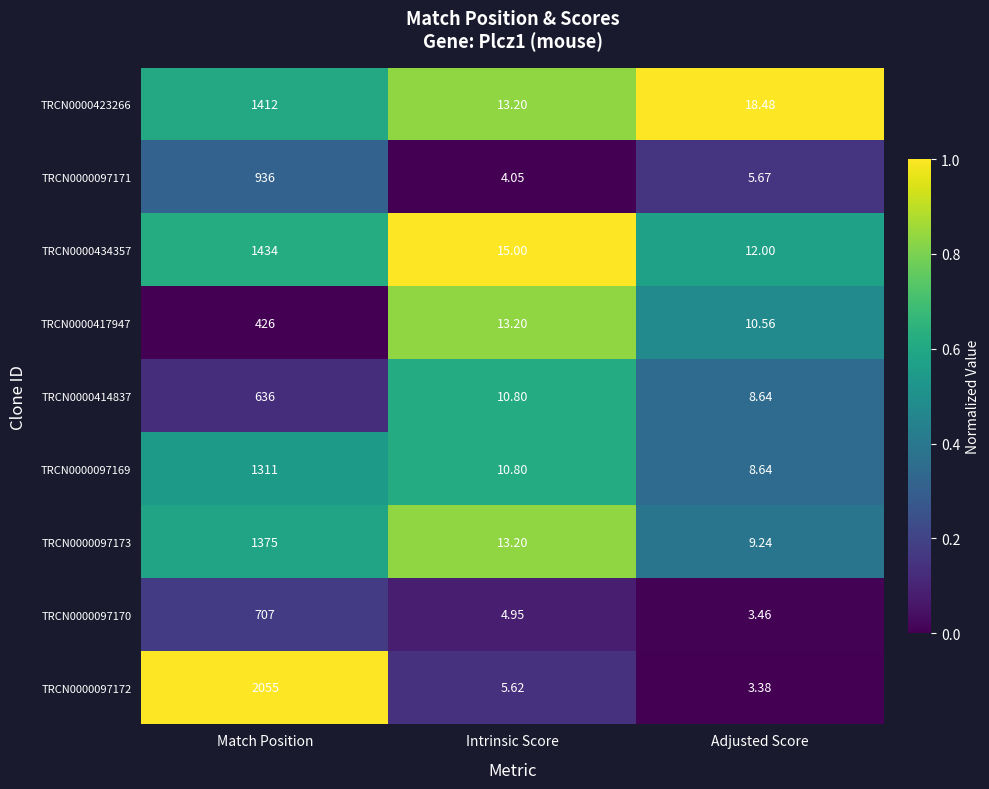

Where is TRCN0000423266 nearest to the value 712?

Adjusted Score